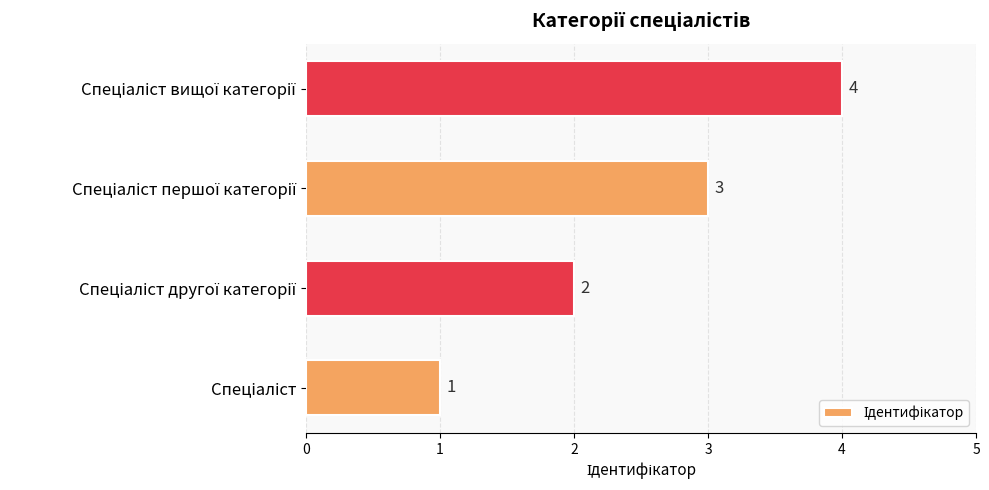

Count the values in the range 2 to 4.

3